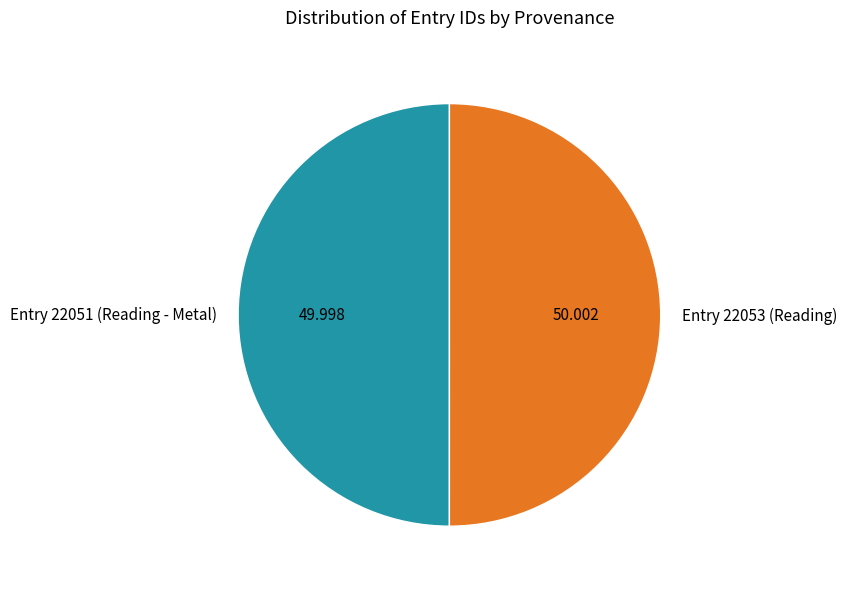

Is the sum of Entry 22051 (Reading - Metal) and Entry 22053 (Reading) greater than half?

Yes